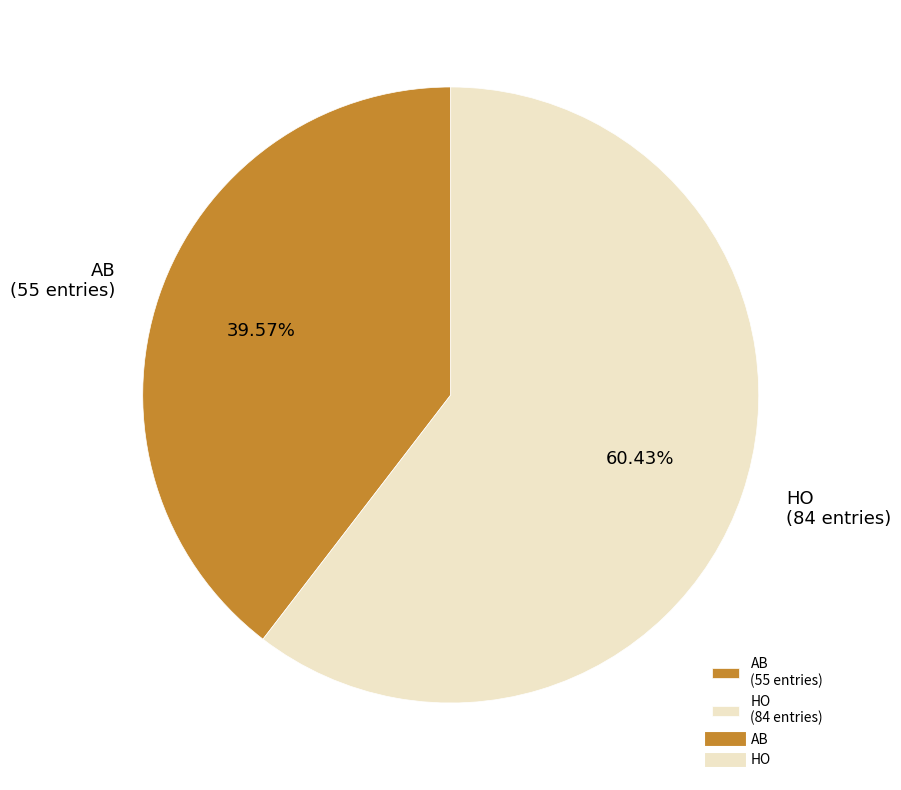

The AB slice represents 49% of the pie. True or false?

False